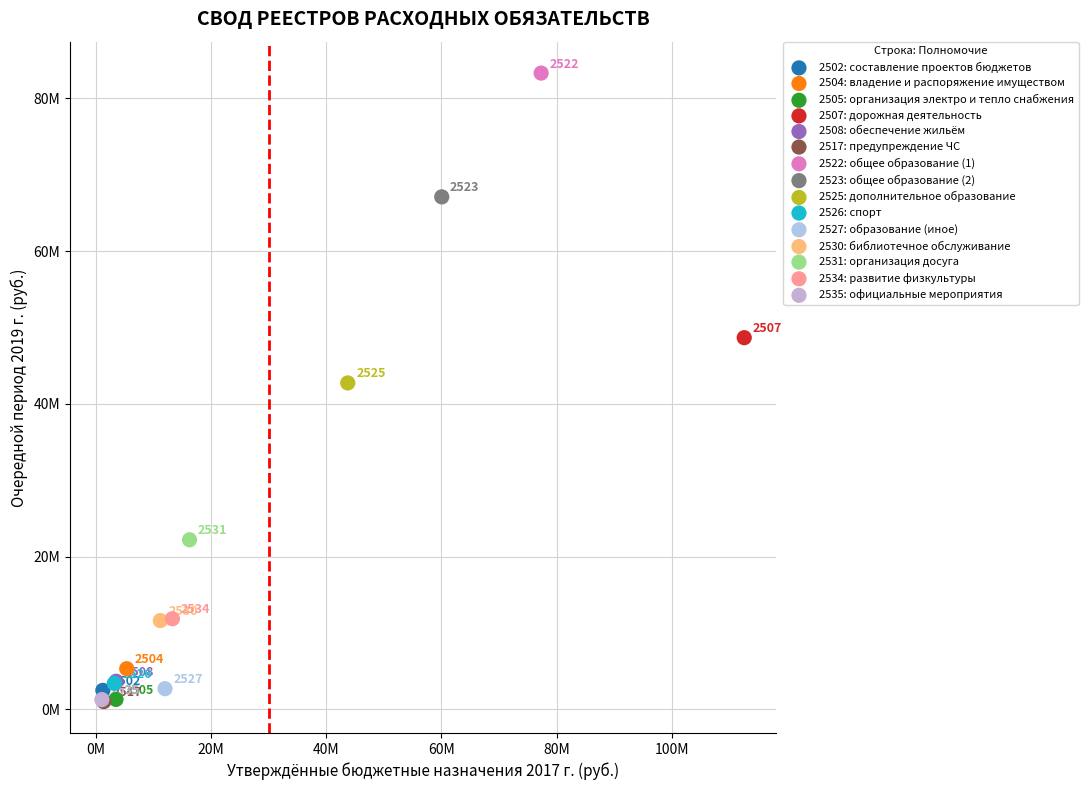

What are all the series names shown in the legend?

2502: составление проектов бюджетов, 2504: владение и распоряжение имуществом, 2505: организация электро и тепло снабжения, 2507: дорожная деятельность, 2508: обеспечение жильём, 2517: предупреждение ЧС, 2522: общее образование (1), 2523: общее образование (2), 2525: дополнительное образование, 2526: спорт, 2527: образование (иное), 2530: библиотечное обслуживание, 2531: организация досуга, 2534: развитие физкультуры, 2535: официальные мероприятия